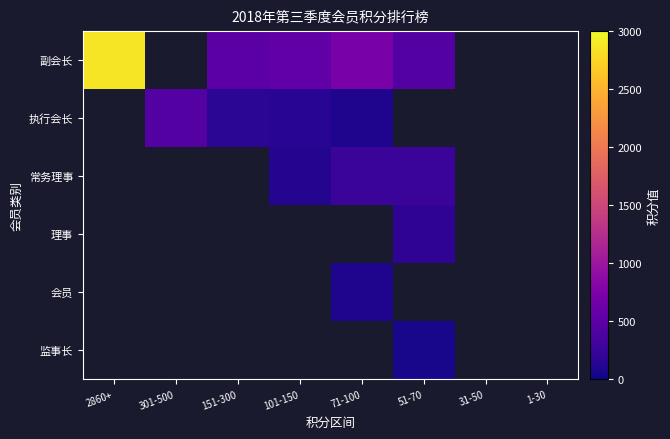

True or false: 常务理事 has a value of 180.2 at 101-150.

False